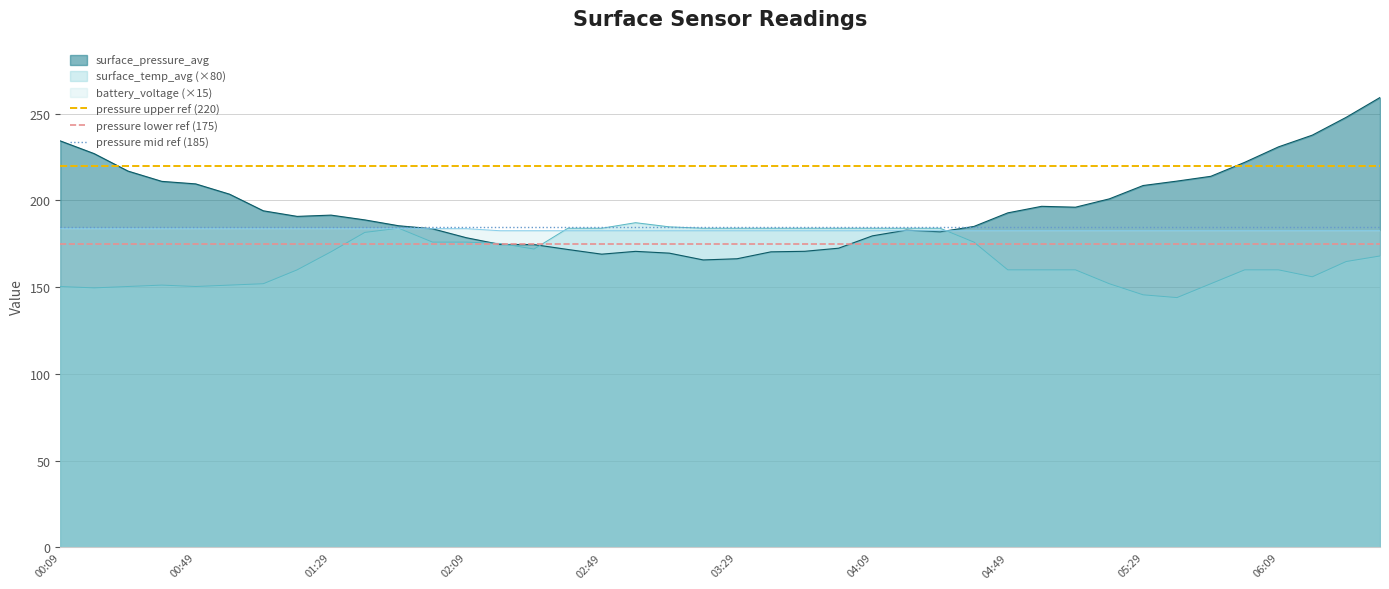

What is the lowest value of the battery_voltage (×15) series?

182.6